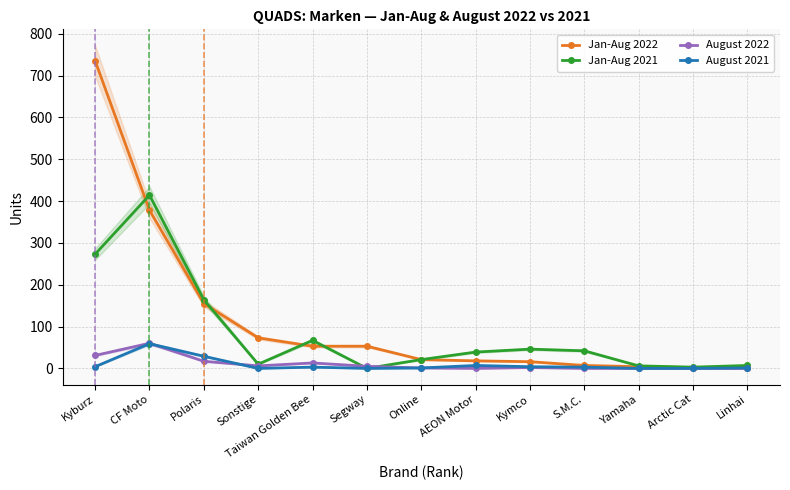

How many lines are shown in the chart?

4